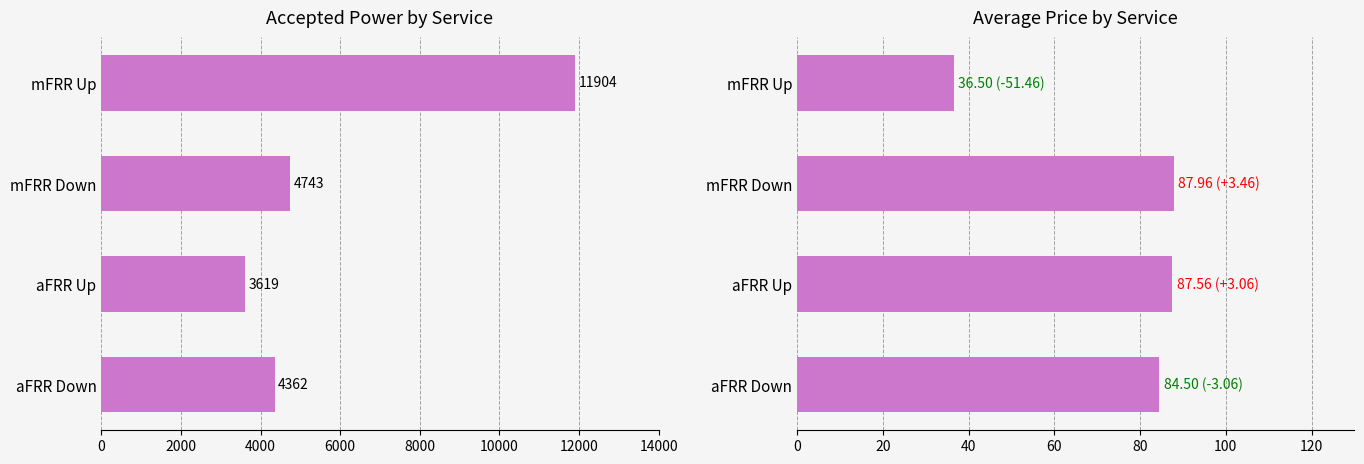

How many values in the Average Price series exceed 87?

2